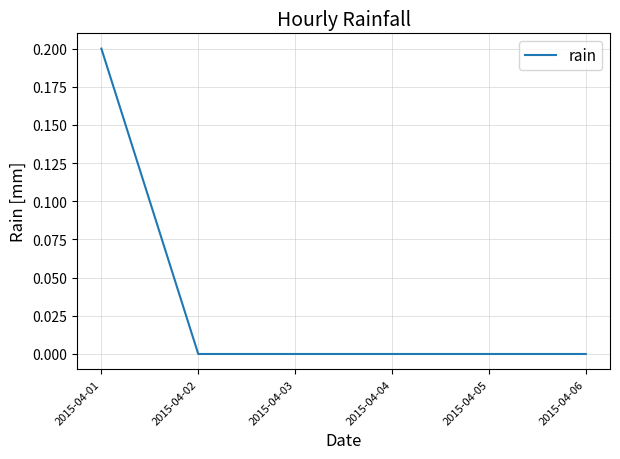

What is the greatest value displayed?

0.2